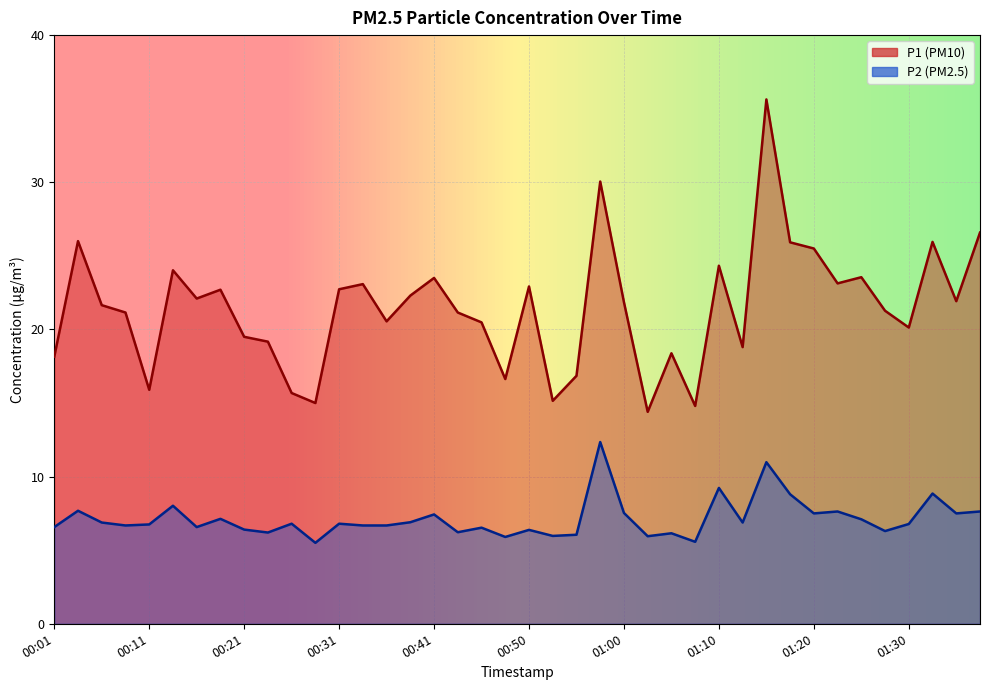

What is the minimum value shown in the chart?

5.5